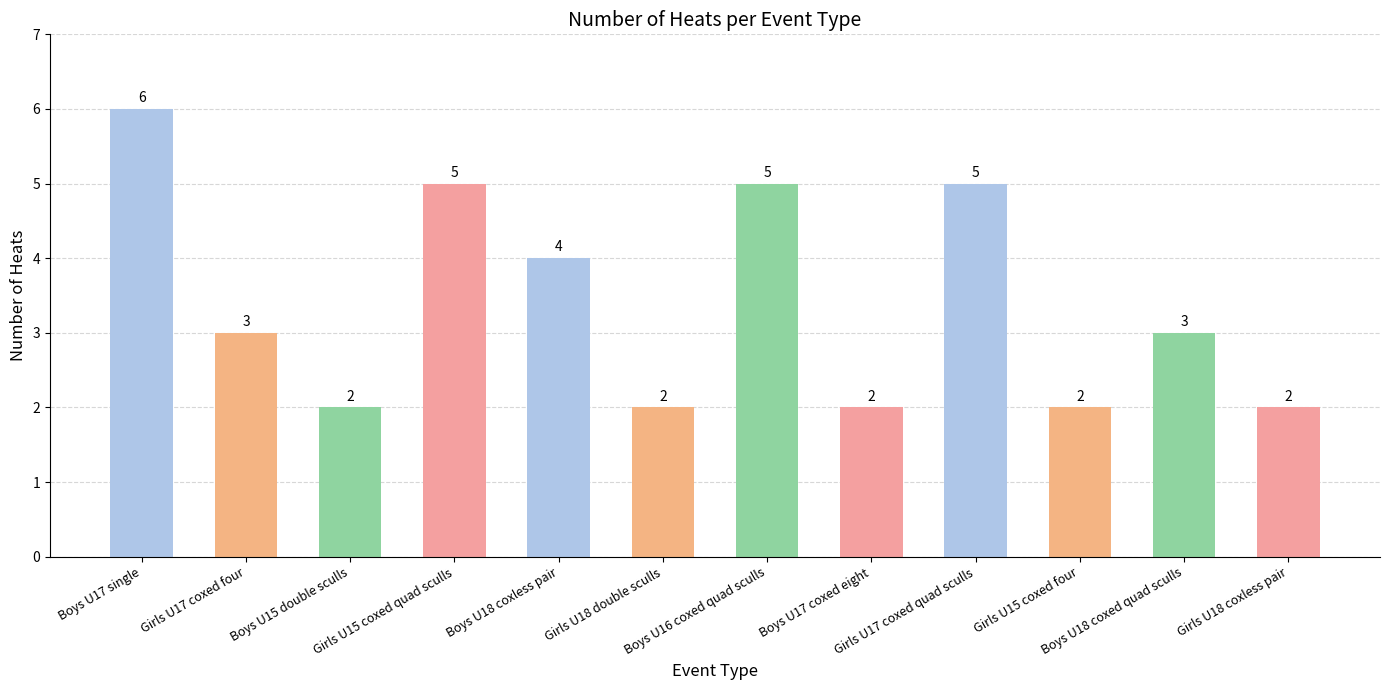

What is the greatest value displayed?

6